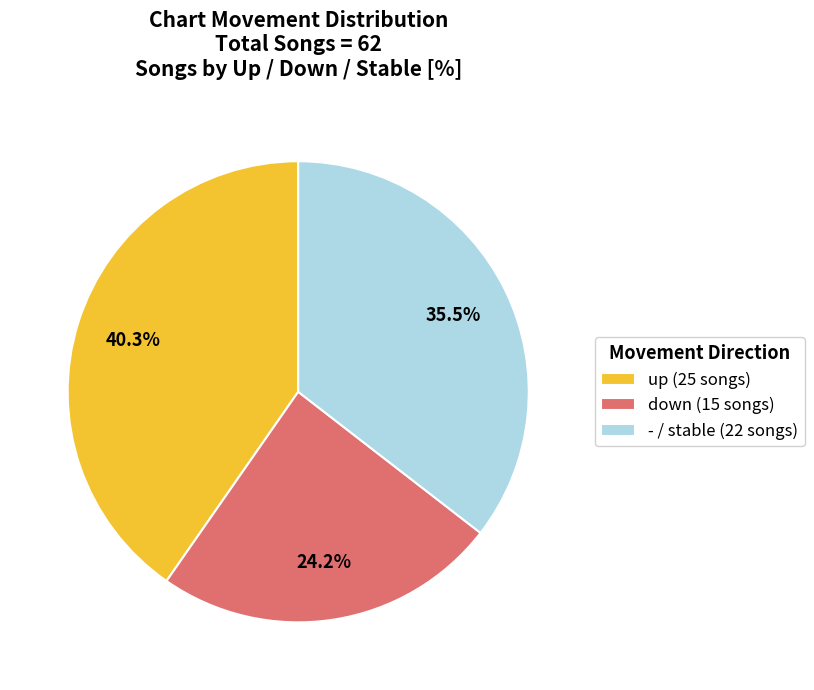

To the nearest percent, what is the combined percentage of - and down?

60%